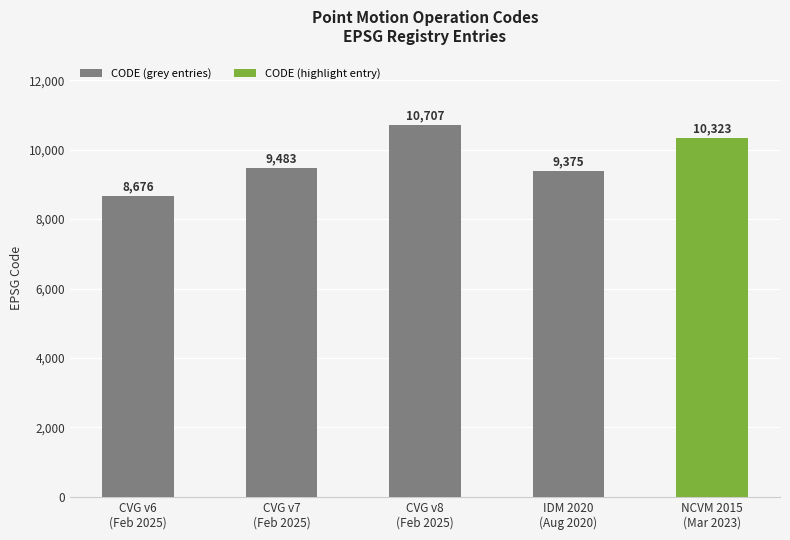

Reading left to right, what are all the values shown in this chart?

8676	9483	10707	9375	10323